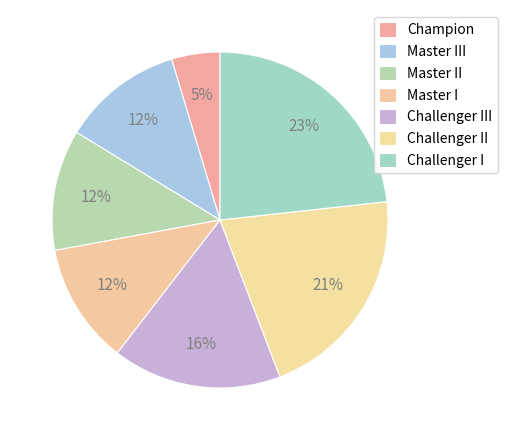

What portion of the pie excludes Challenger II?

79.1%